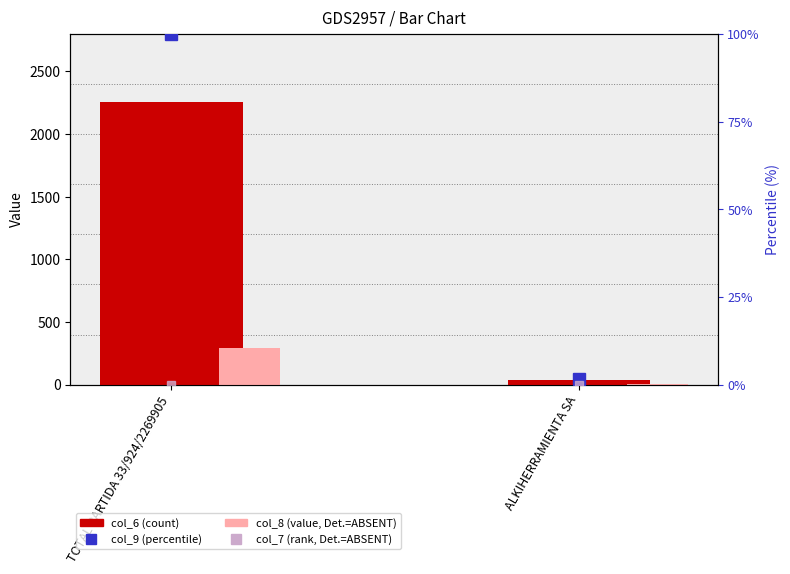

At which label is col_8 (value, Det.=ABSENT) closest to 150?

ALKIHERRAMIENTA SA